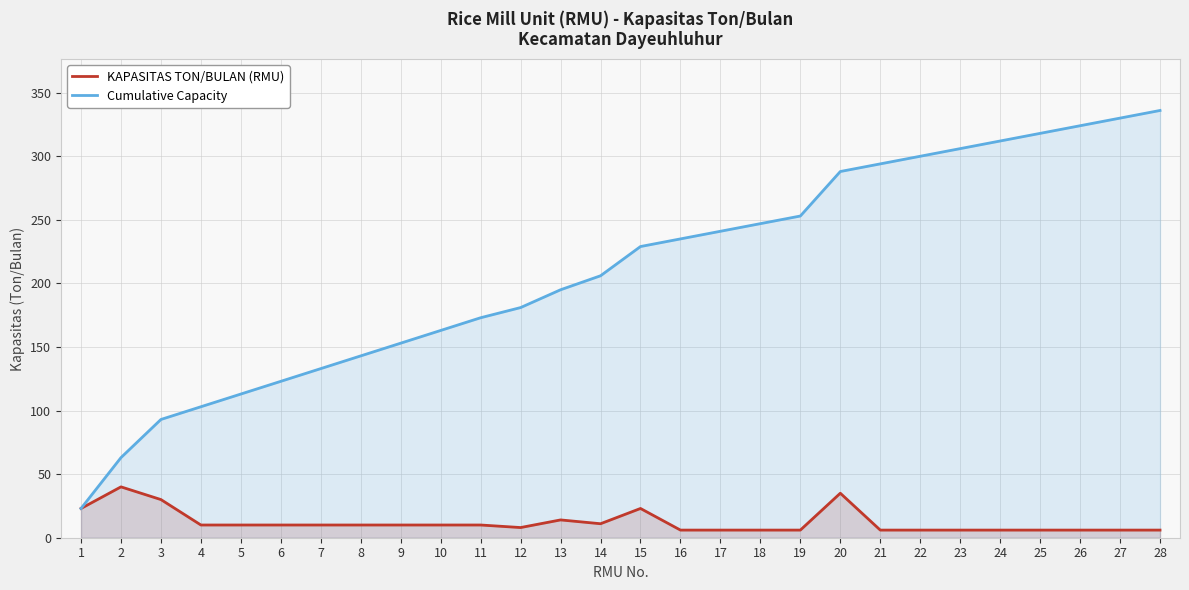

What is the average value of the Cumulative Capacity series?

210